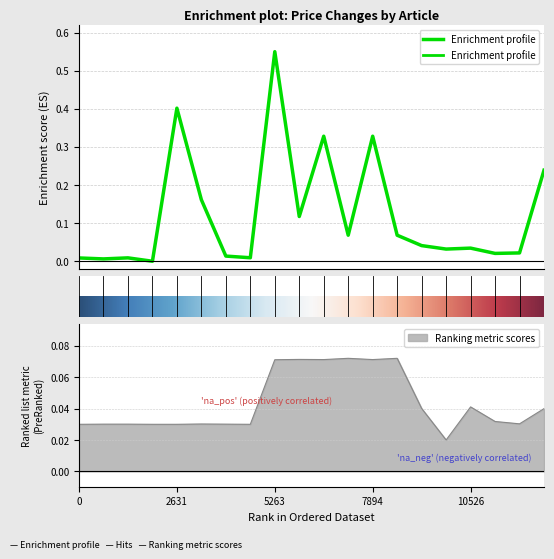

True or false: Ranking metric scores has a value of 0.1 at 10526.

False